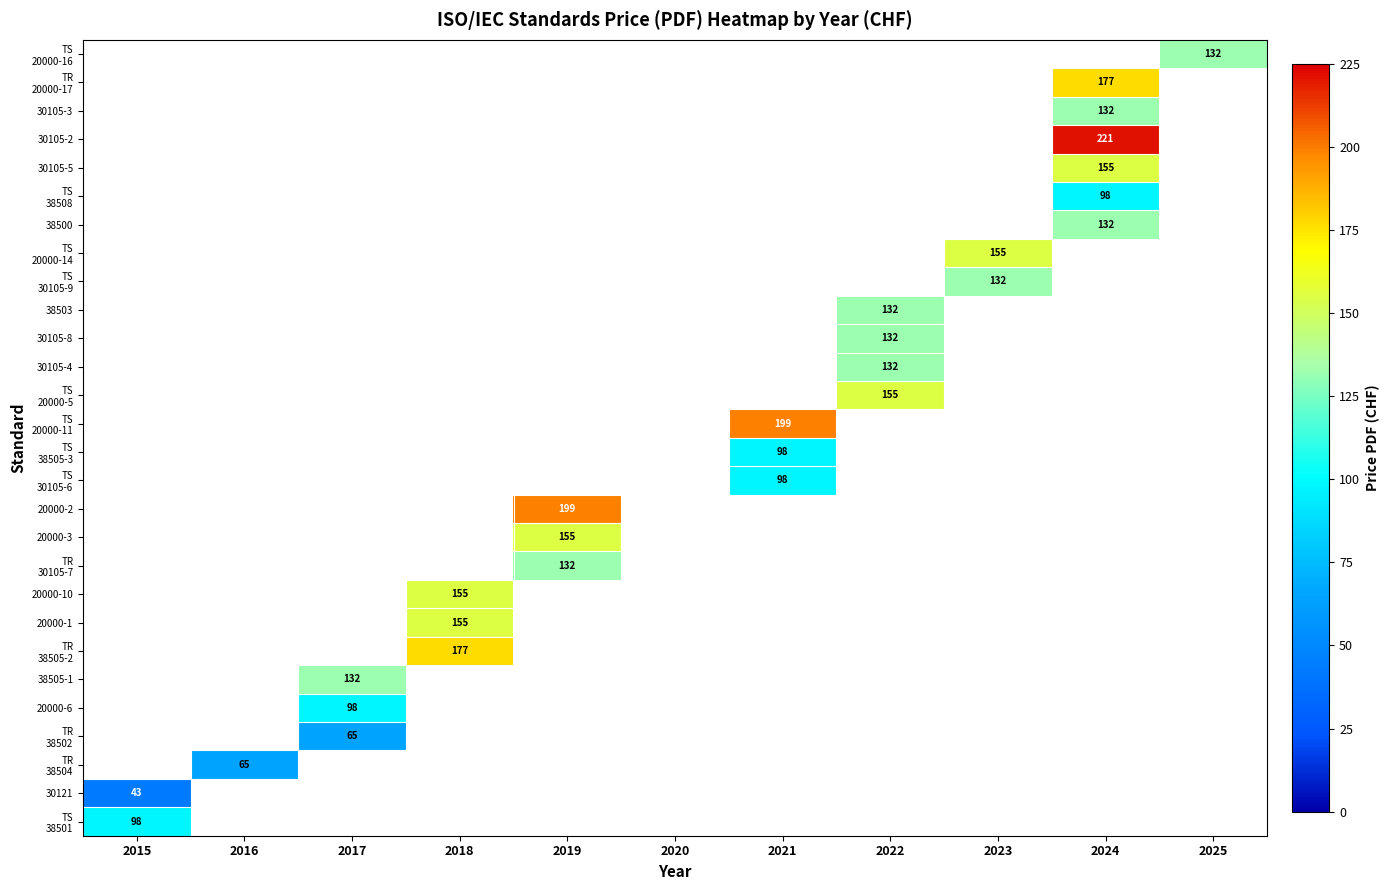

True or false: 20000-2 has a value of 304 at 2019.

False